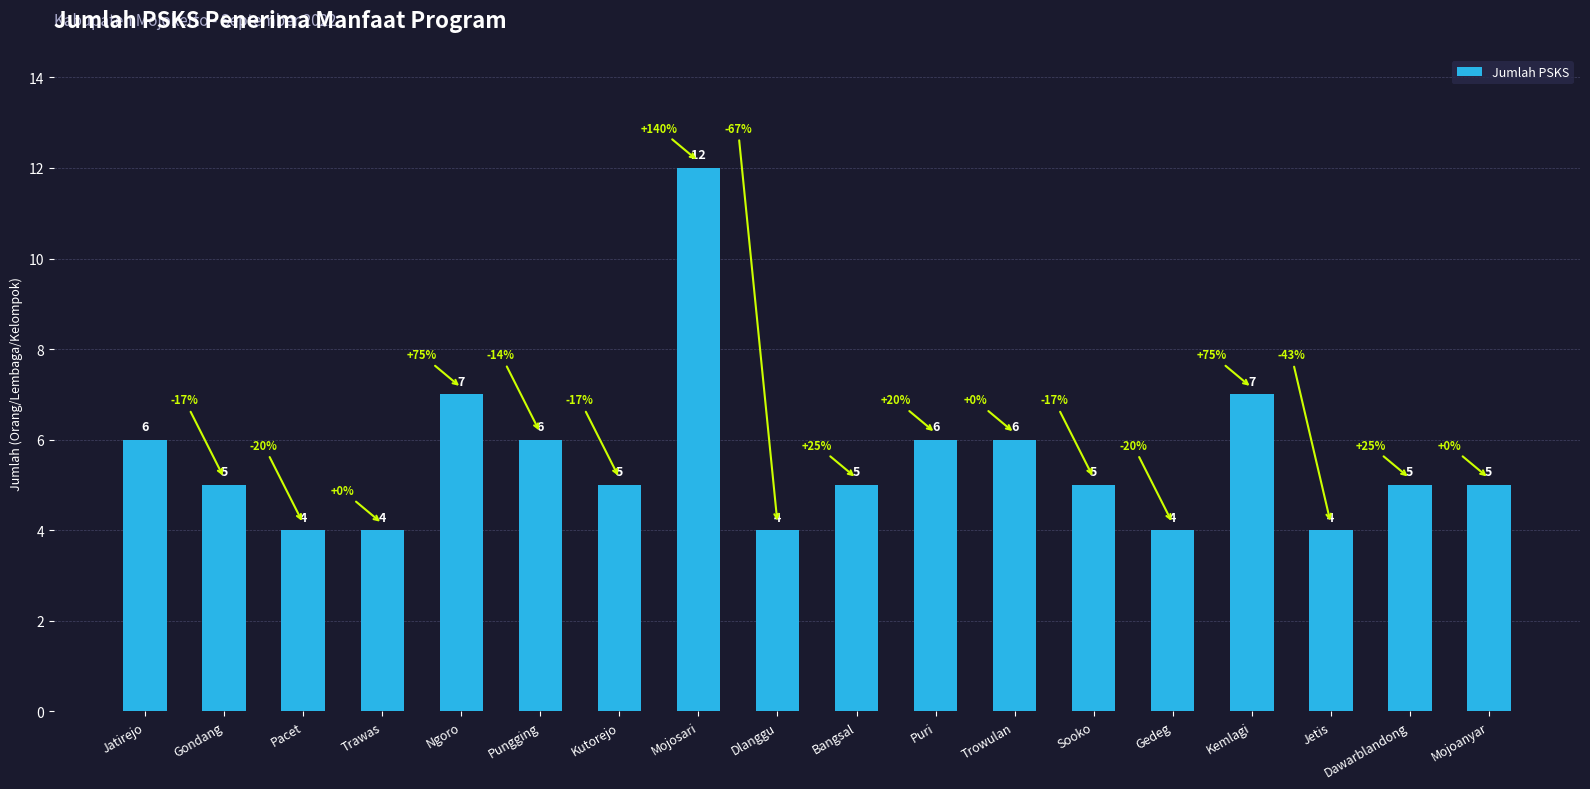

What is the change in value from Puri to Dawarblandong?

-1